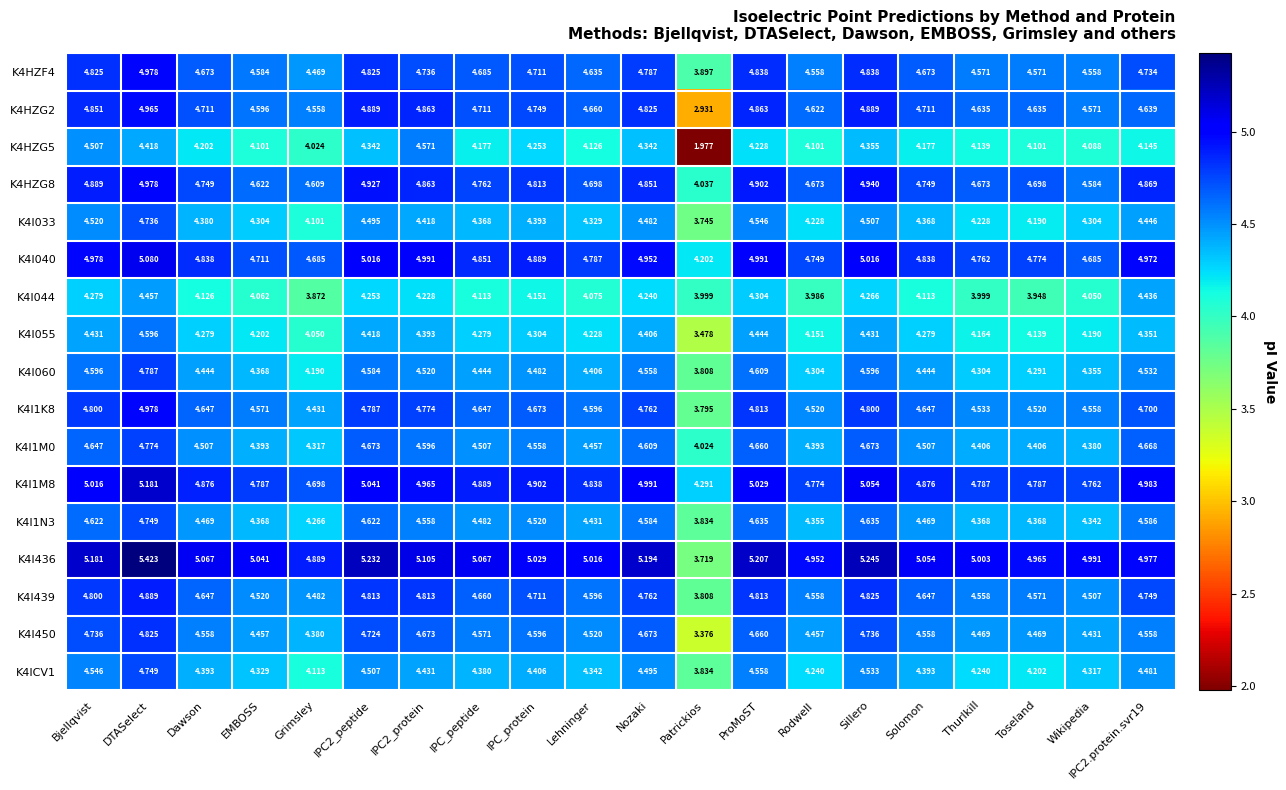

Is the value of K4I060 at Toseland greater than the value of K4I044 at IPC2_protein?

Yes